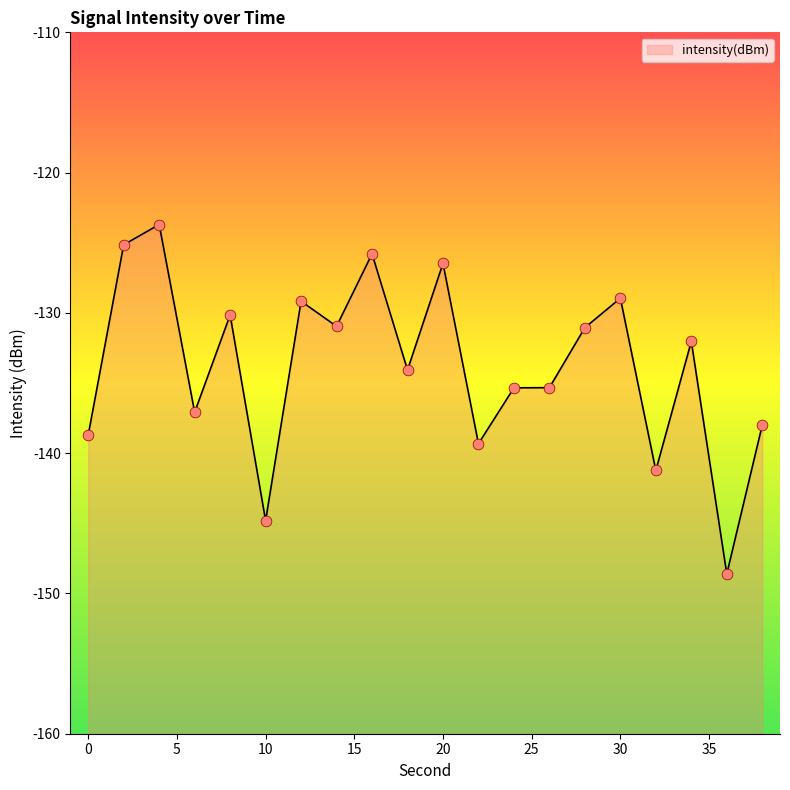

Between 16 and 20, which is larger?

16